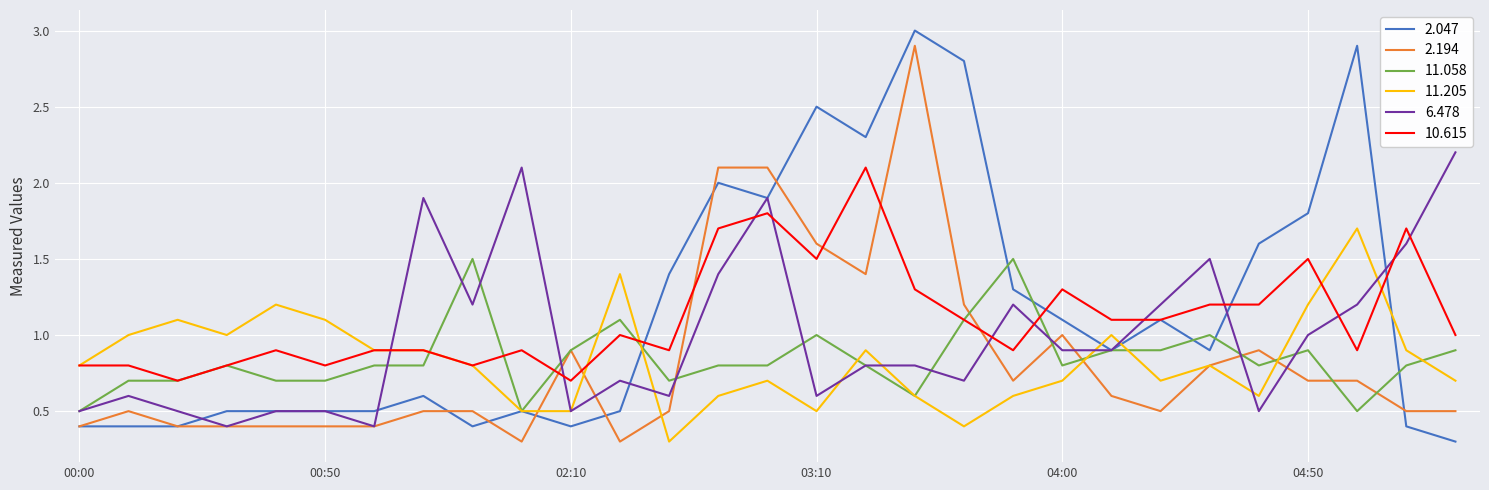

Which series has the largest range (max minus min)?

2.047